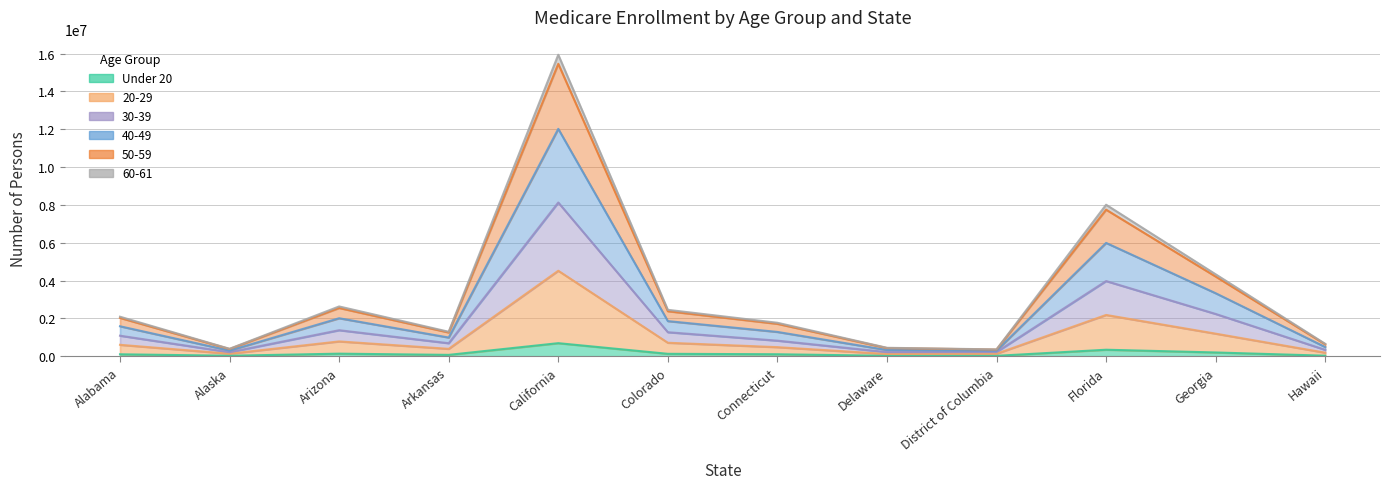

Is the value of Under 20 at District of Columbia greater than the value of 60-61 at District of Columbia?

No